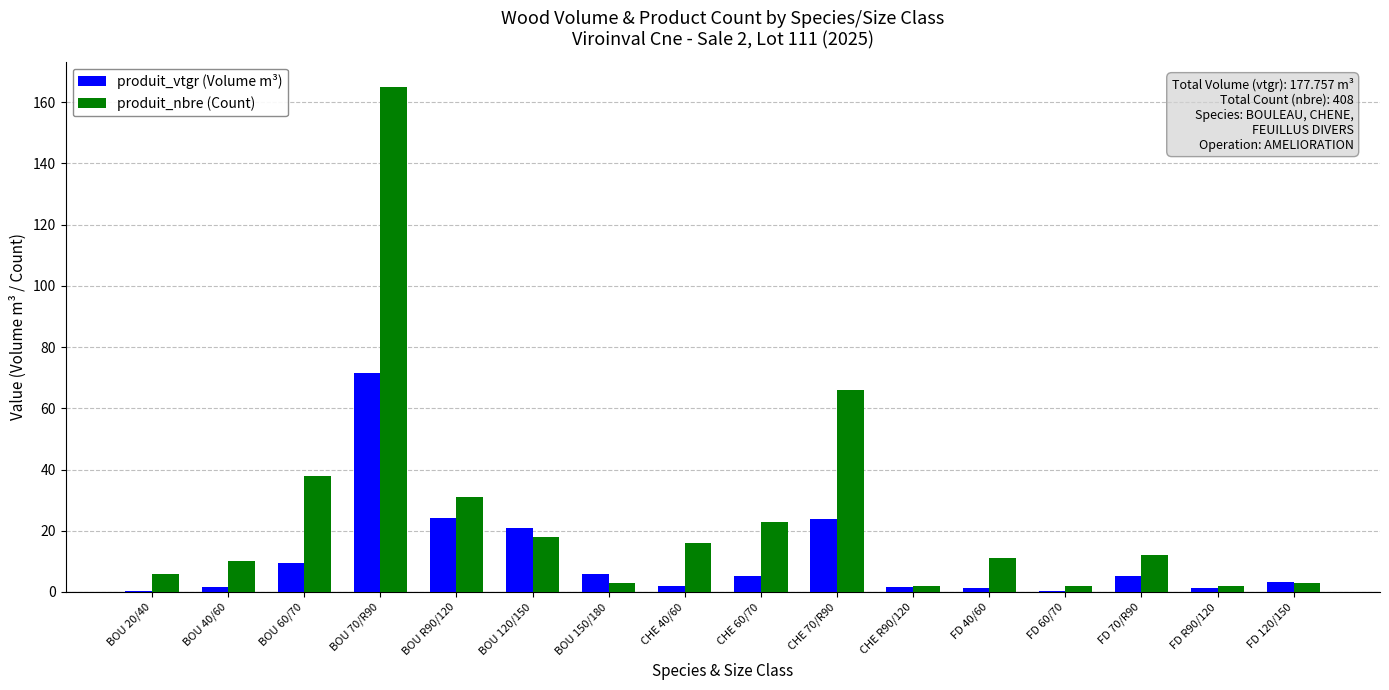

The value of produit_nbre (Count) at FD 60/70 is 2.0. True or false?

True